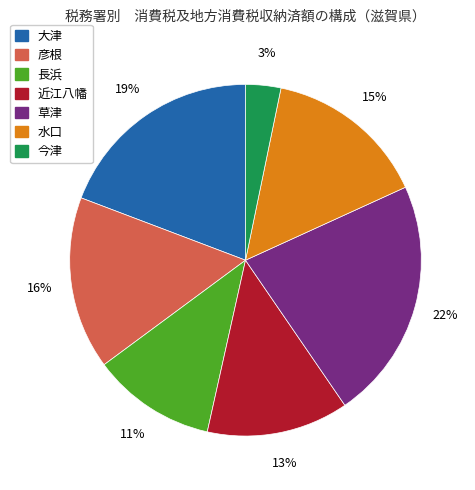

Between 今津 and 水口, which is larger?

水口